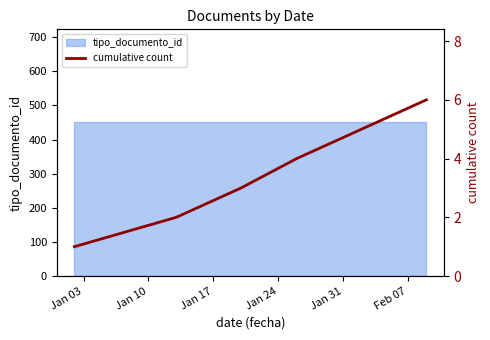

What is the difference between the second highest and minimum values?

4